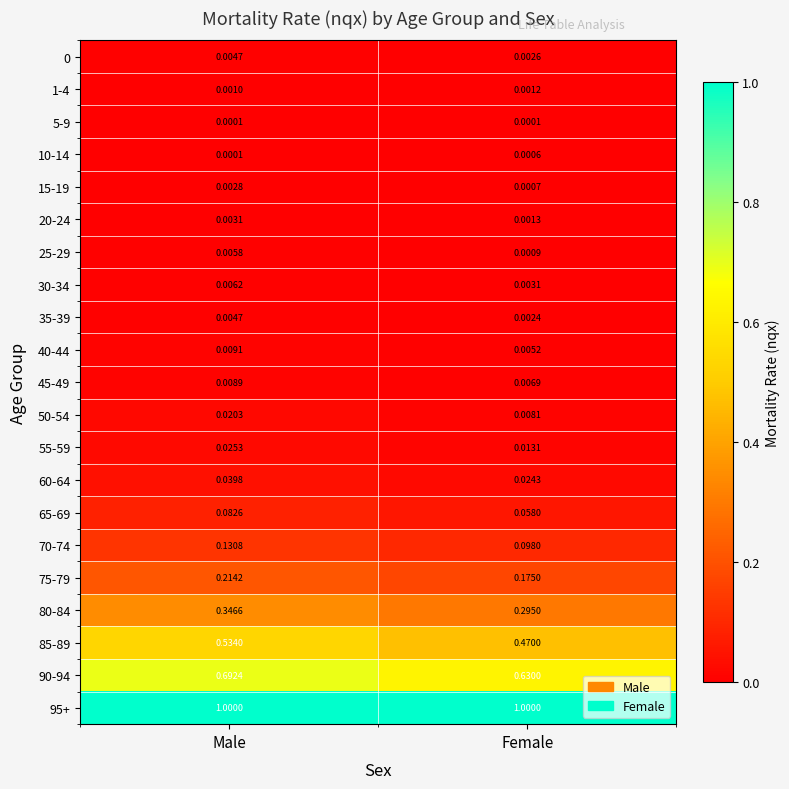

Which category has the lowest value in the 45-49 series?

Female